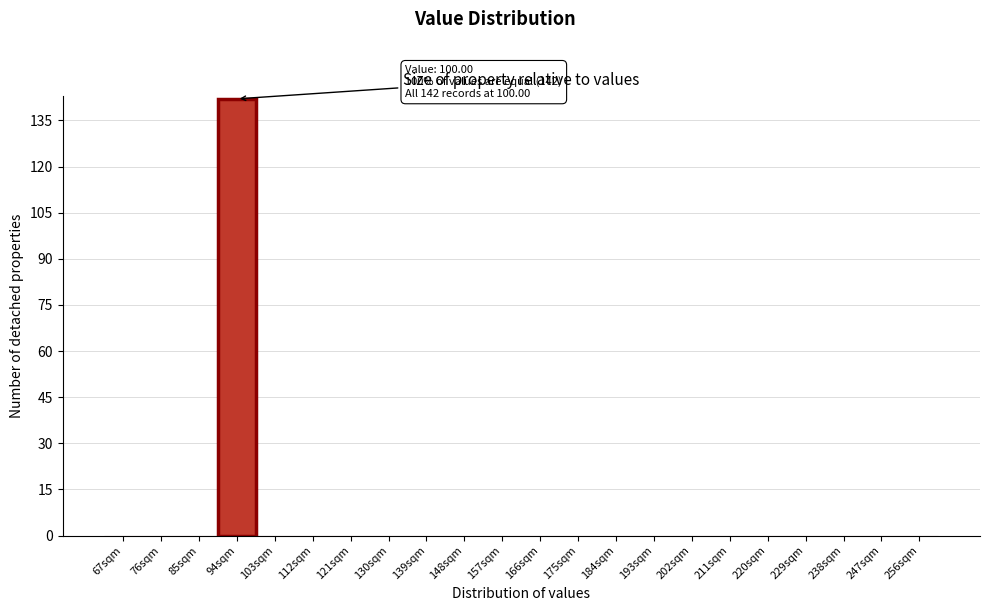

Reading right to left, list all the values displayed in this chart.

256sqm=0	247sqm=0	238sqm=0	229sqm=0	220sqm=0	211sqm=0	202sqm=0	193sqm=0	184sqm=0	175sqm=0	166sqm=0	157sqm=0	148sqm=0	139sqm=0	130sqm=0	121sqm=0	112sqm=0	103sqm=0	94sqm=142	85sqm=0	76sqm=0	67sqm=0